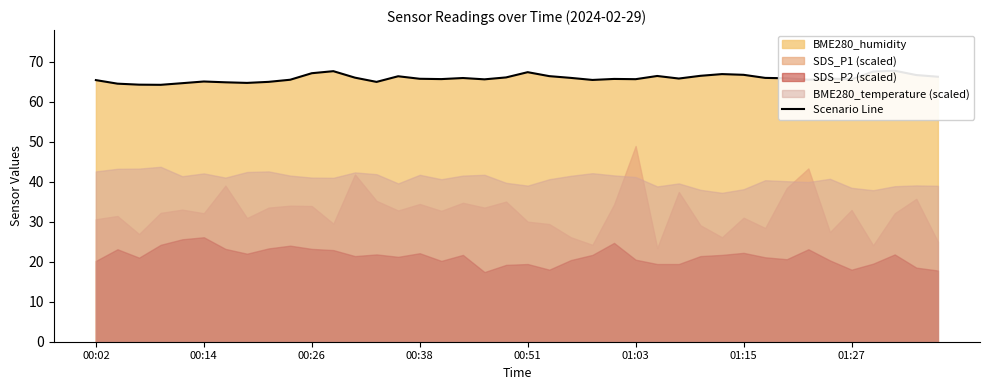

Is it true that the value at 39 is 66.2?

True